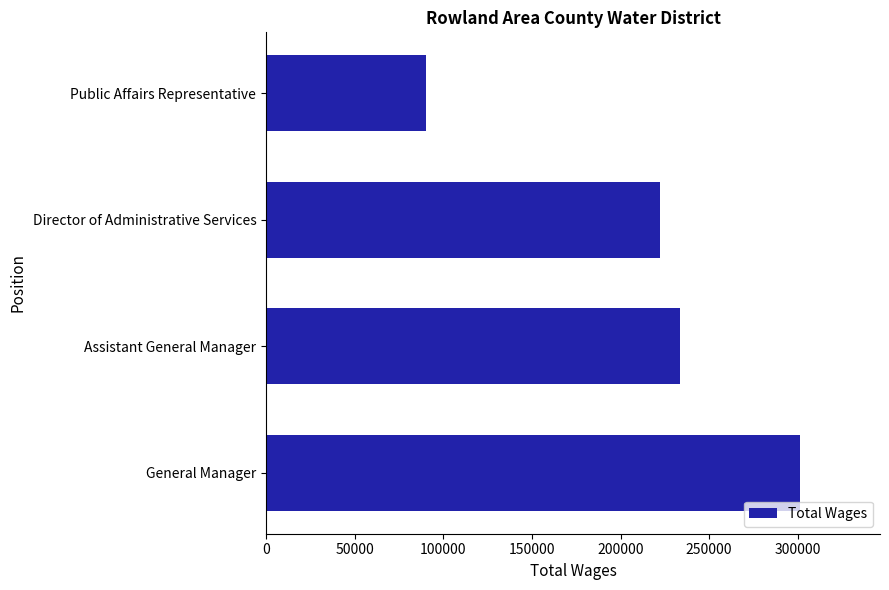

Are the bars horizontal?

Yes